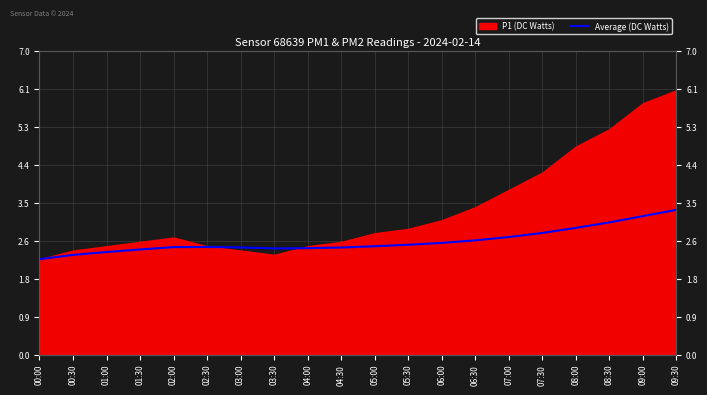

Reading right to left, extract all data points from this chart.

3.3	3.2	3.0	2.9	2.8	2.7	2.6	2.6	2.5	2.5	2.5	2.5	2.4	2.5	2.5	2.5	2.4	2.4	2.3	2.2